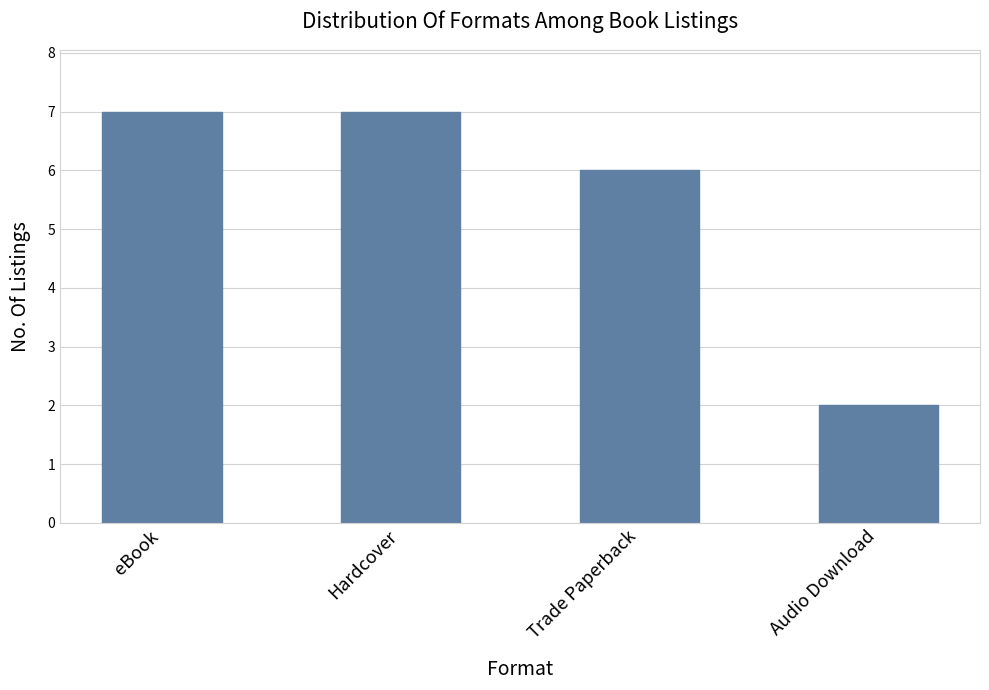

Reading left to right, what are all the values shown in this chart?

7	7	6	2